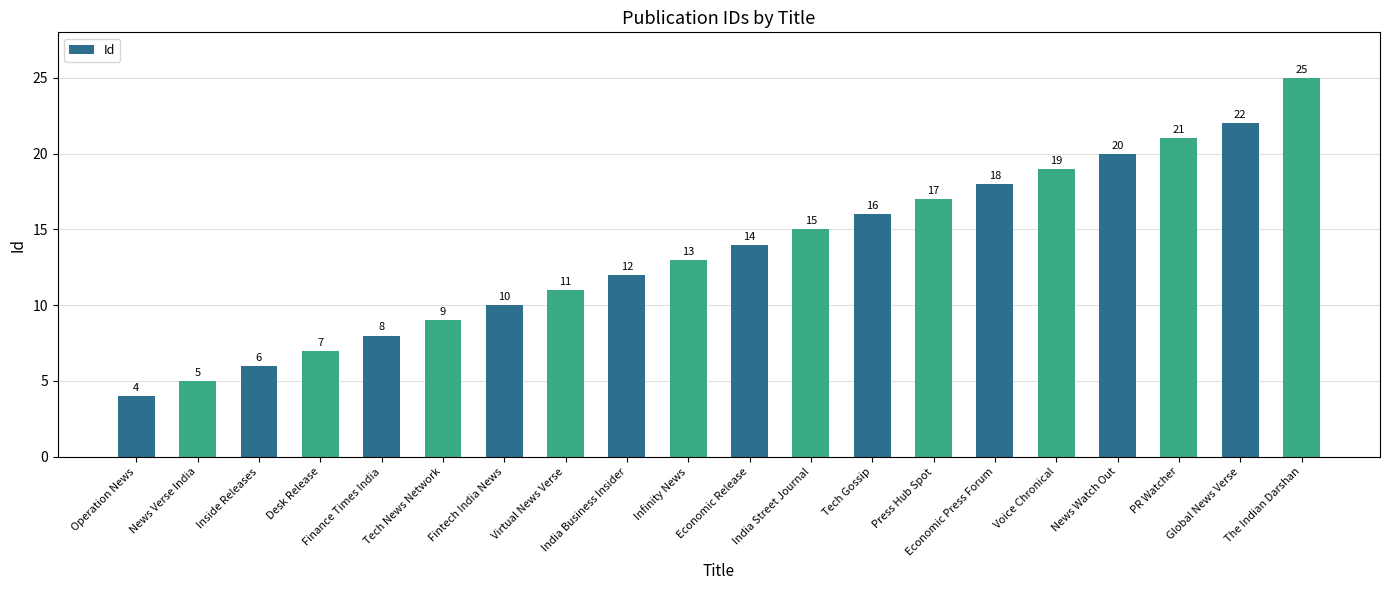

Does the chart contain stacked bars?

No